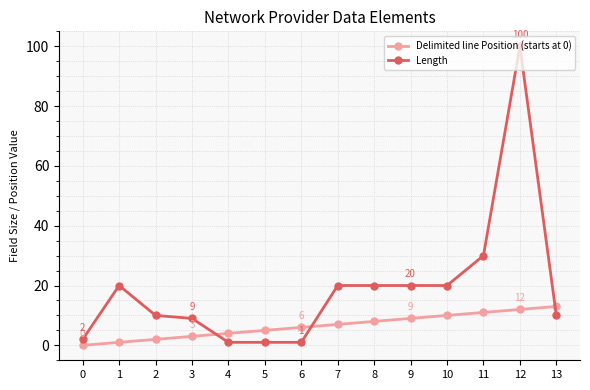

What is the average value of the Length series?

19